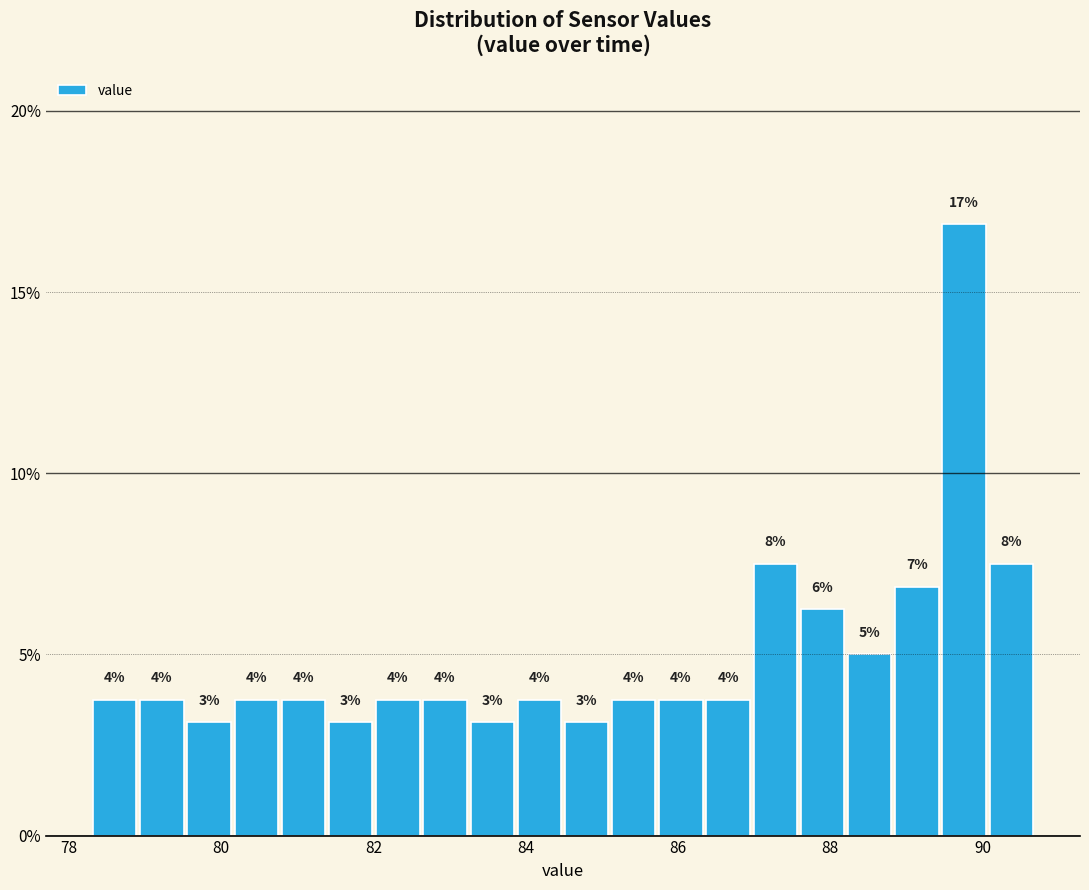

Read against the x-axis, roughly where is the centre of the tallest bar?

89.8